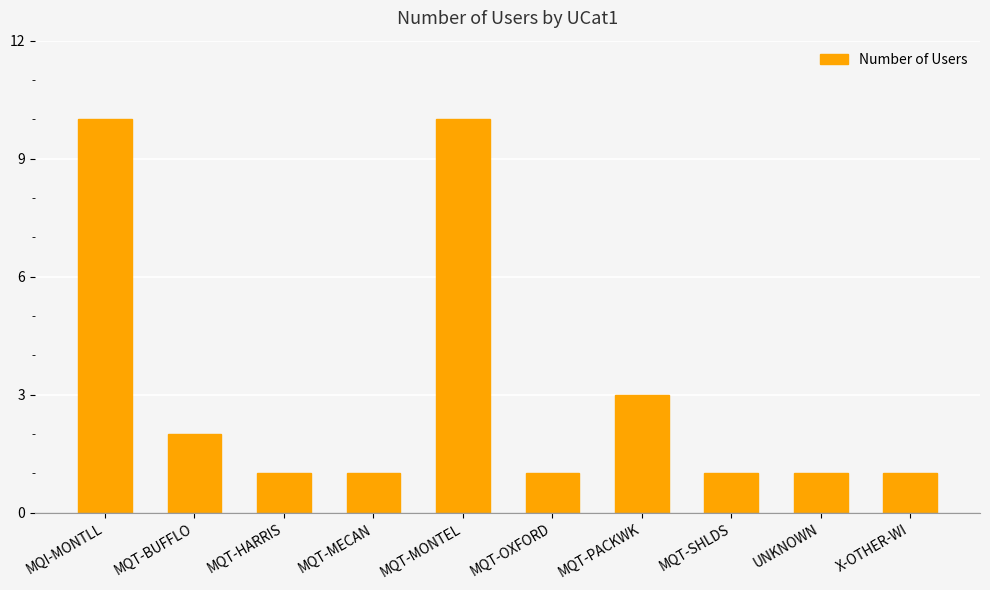

How many bars are there in total?

10